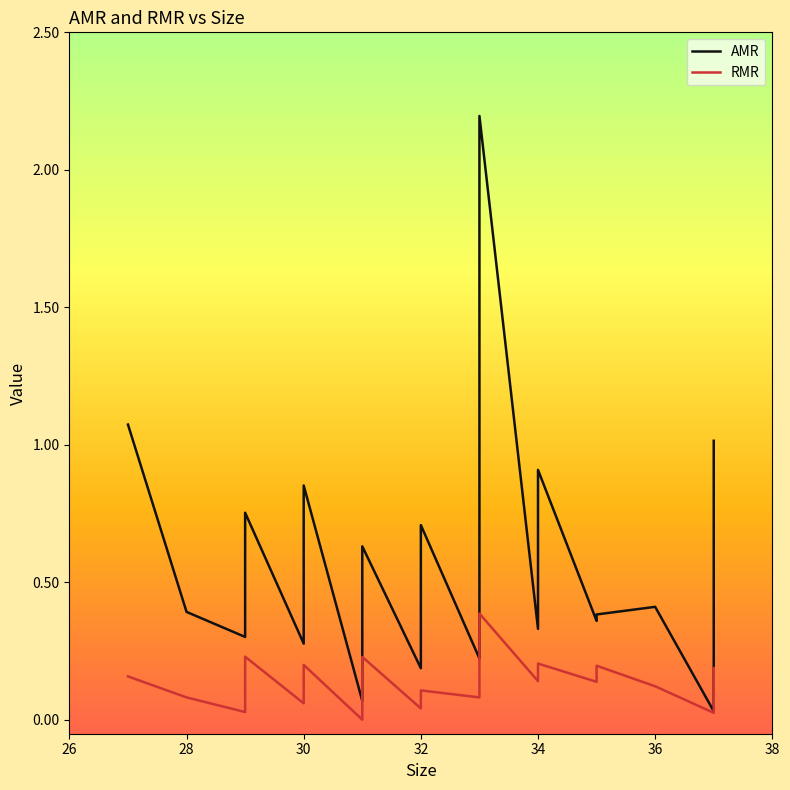

At 26, list the series in order from largest to smallest.

AMR, RMR